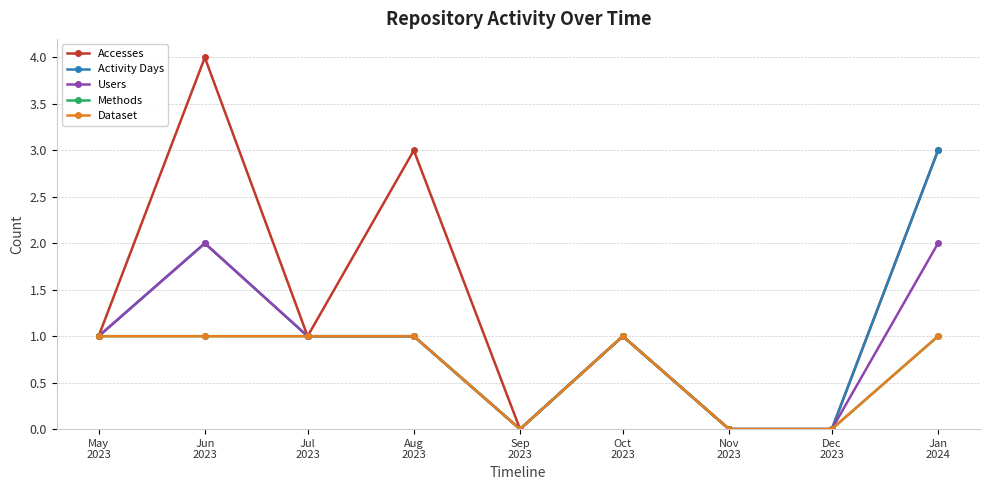

Is this an area chart (filled region under the line)?

No